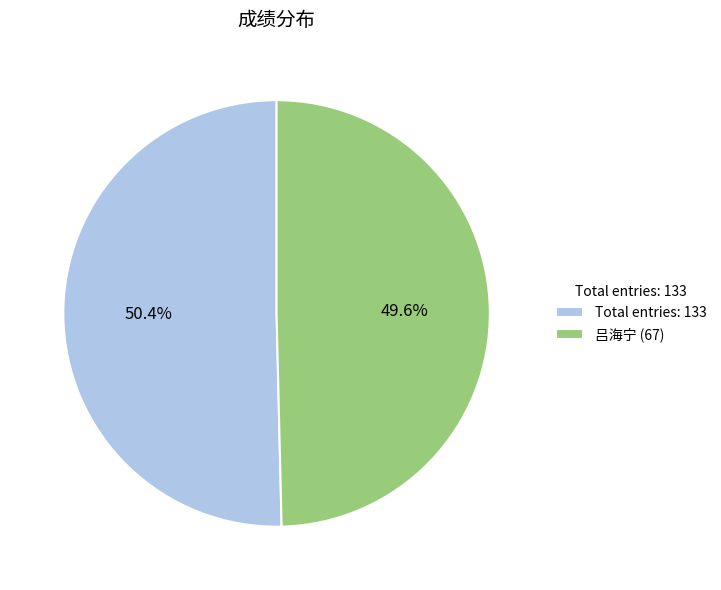

What percentage is NOT represented by Total entries: 133?

49.6%